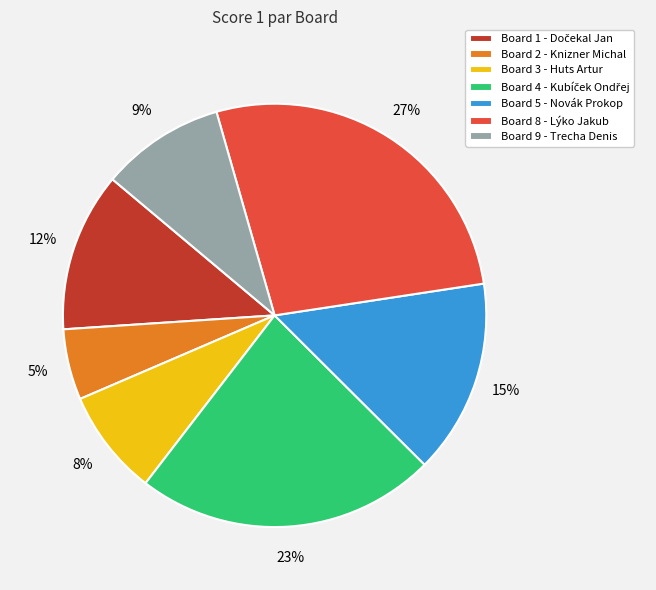

To the nearest percent, what is the combined percentage of Board 2 - Knizner Michal and Board 8 - Lýko Jakub?

32%